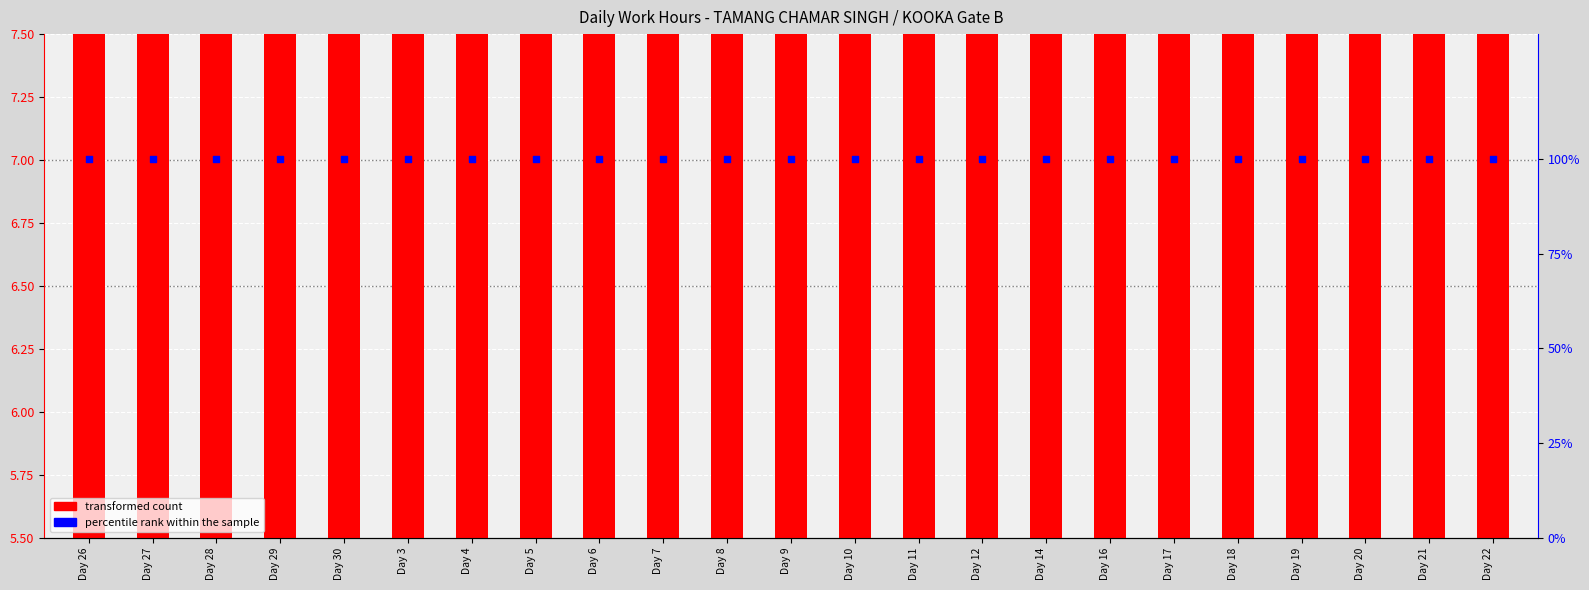

What are all the series names shown in the legend?

transformed count, percentile rank within the sample